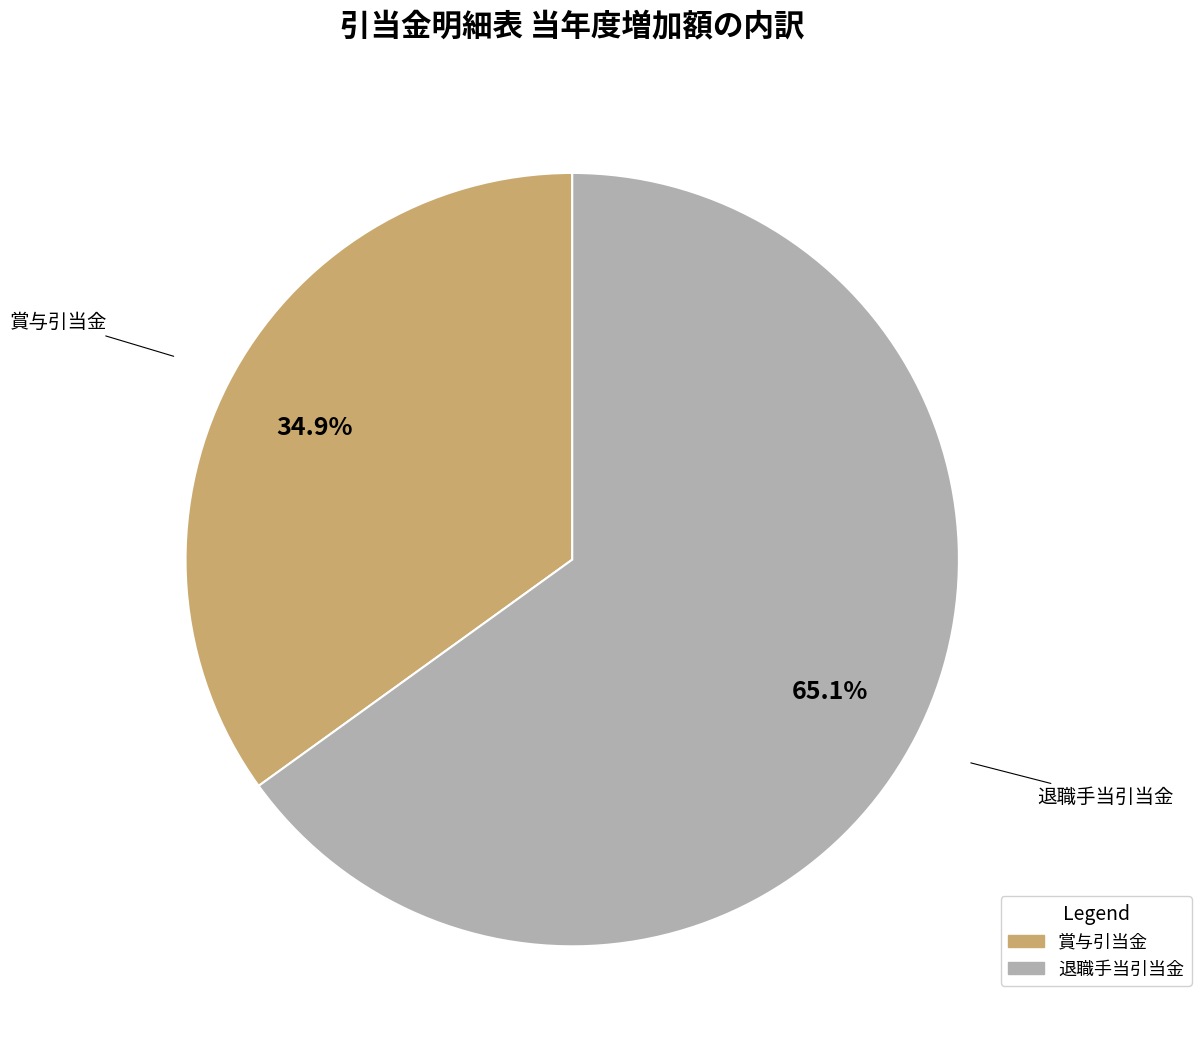

How many segments does this pie chart have?

2